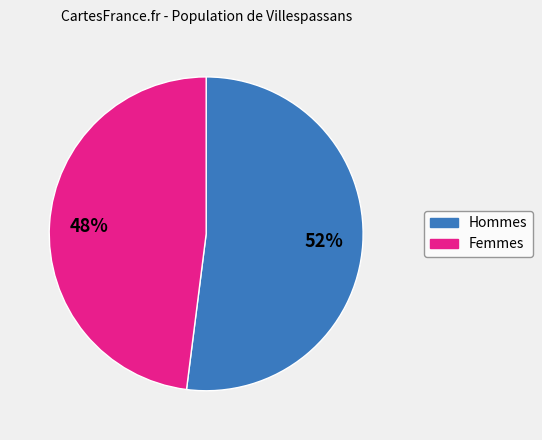

To the nearest percent, what is the average slice percentage?

50%